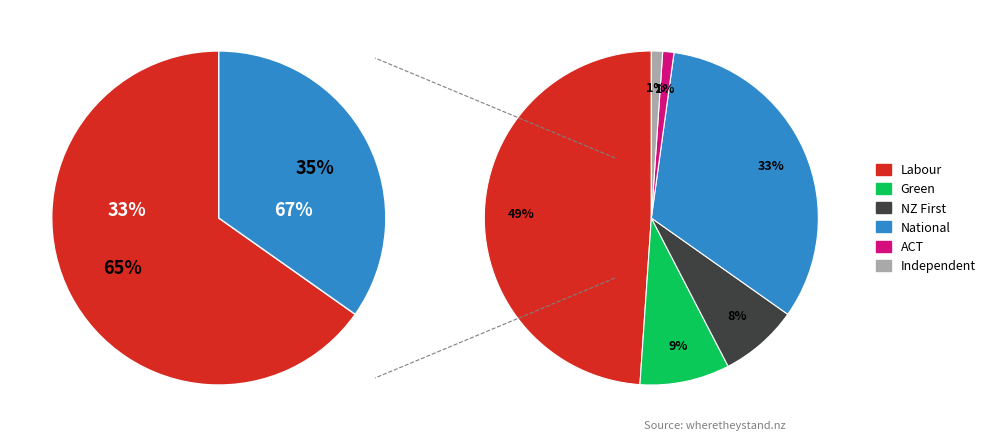

To the nearest percent, what is the average slice percentage?

17%